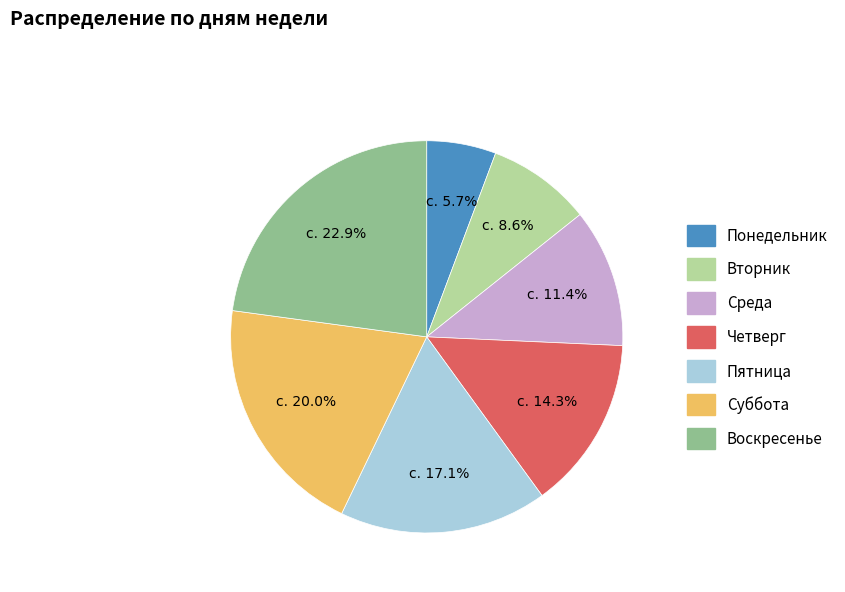

What percentage is the Четверг slice, to the nearest percent?

14%